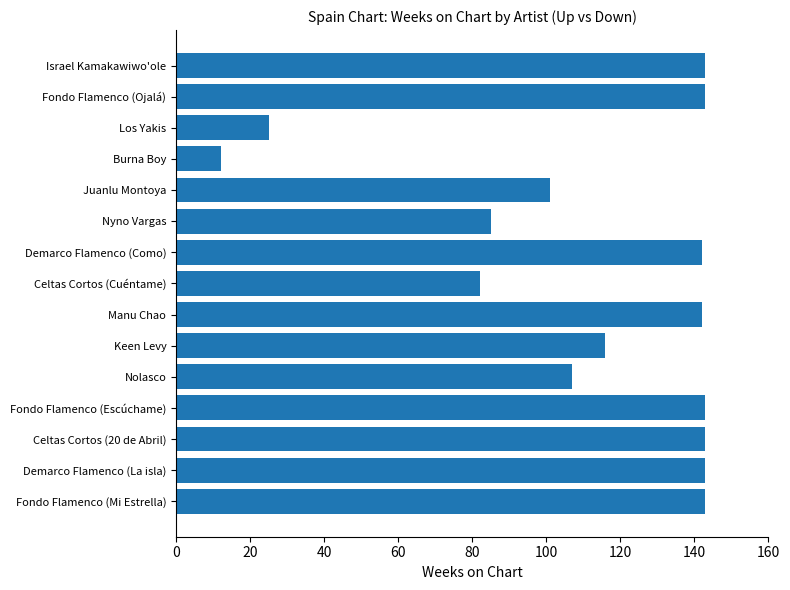

What is the smallest value displayed?

12